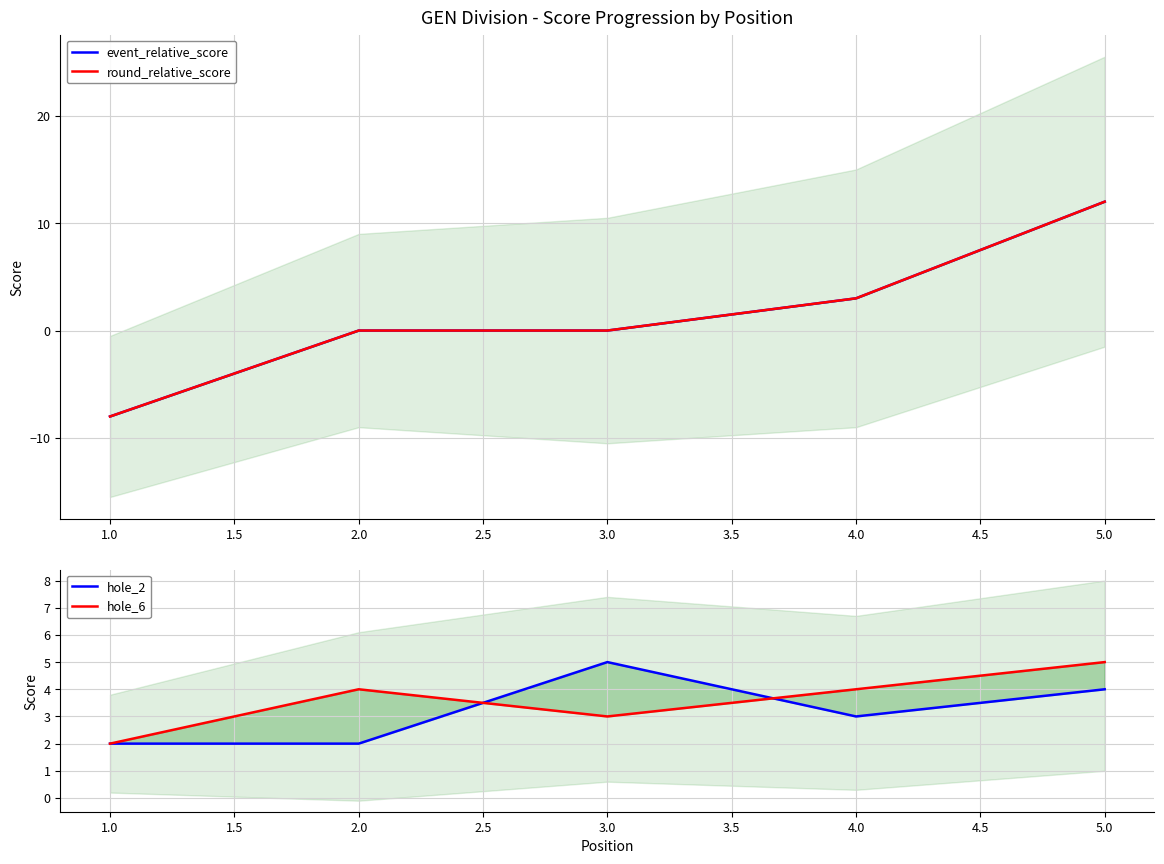

What is the smallest value displayed?

-8